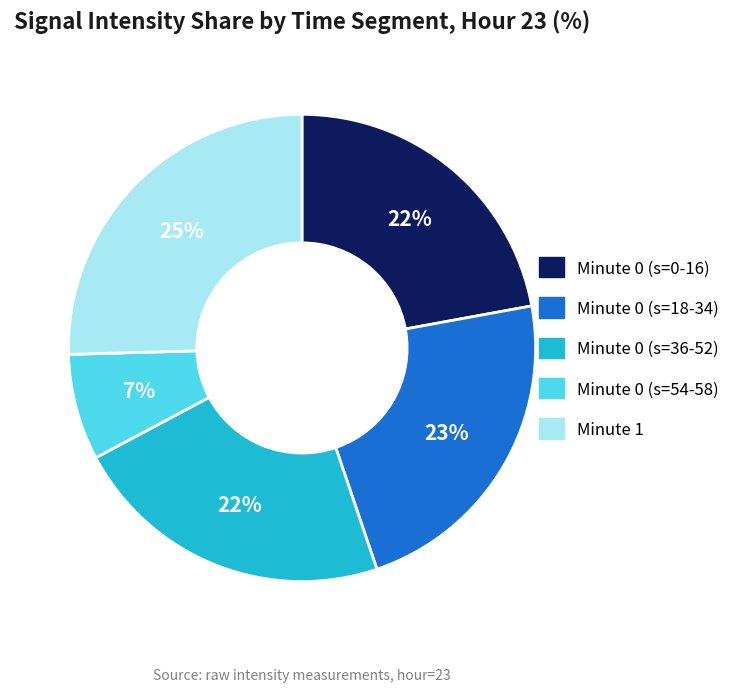

Is Minute 0 (s=36-52) the majority of the pie?

No